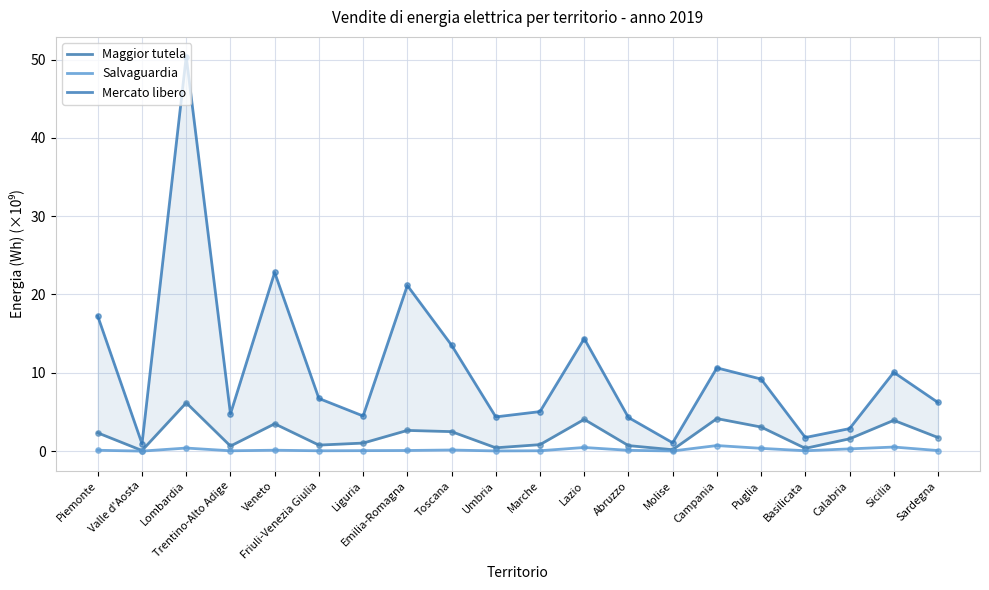

Which series reaches the minimum Y coordinate?

Salvaguardia